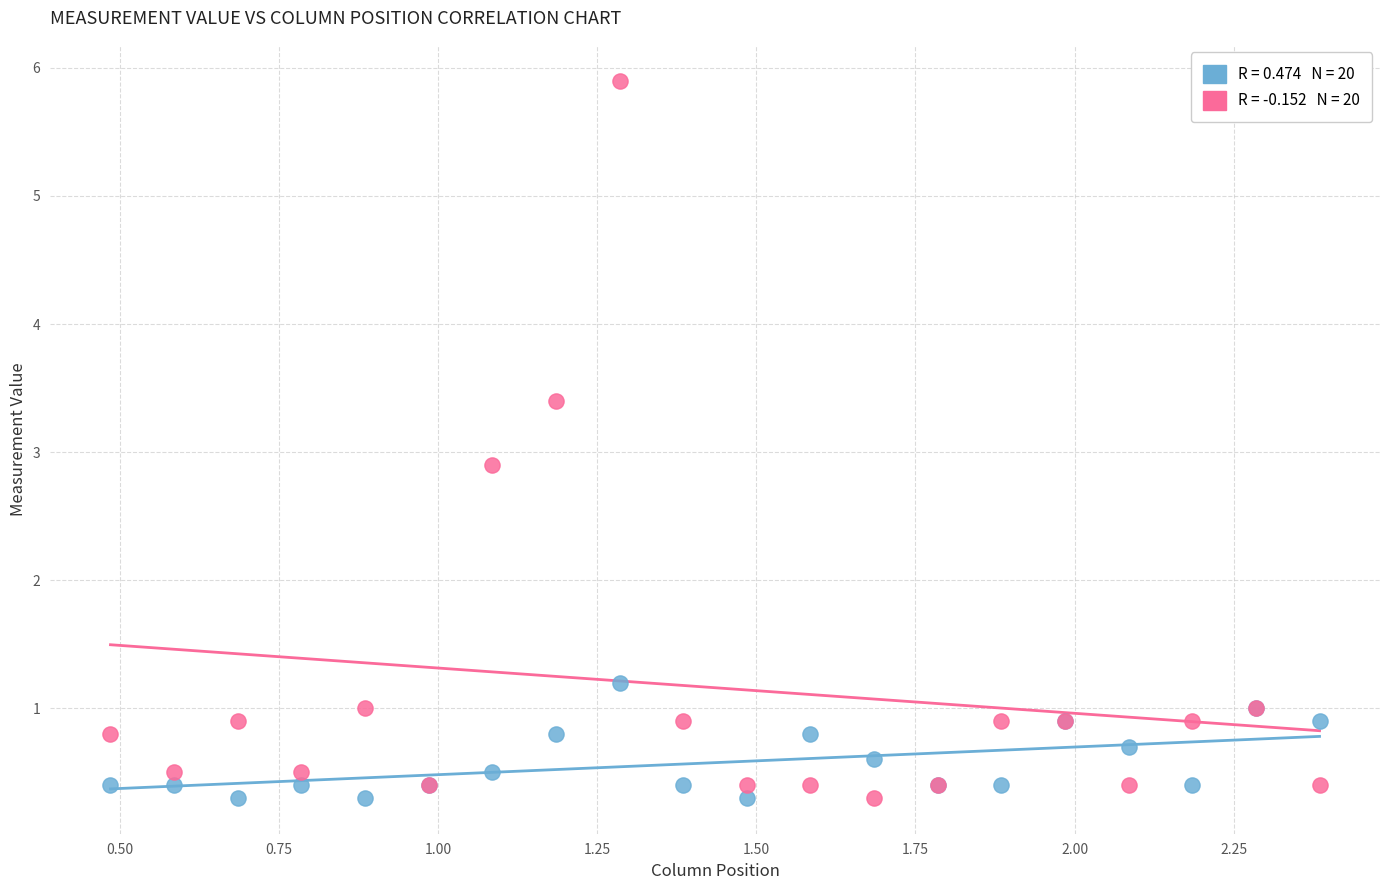

Across all series, what Y value is closest to 3?

2.9